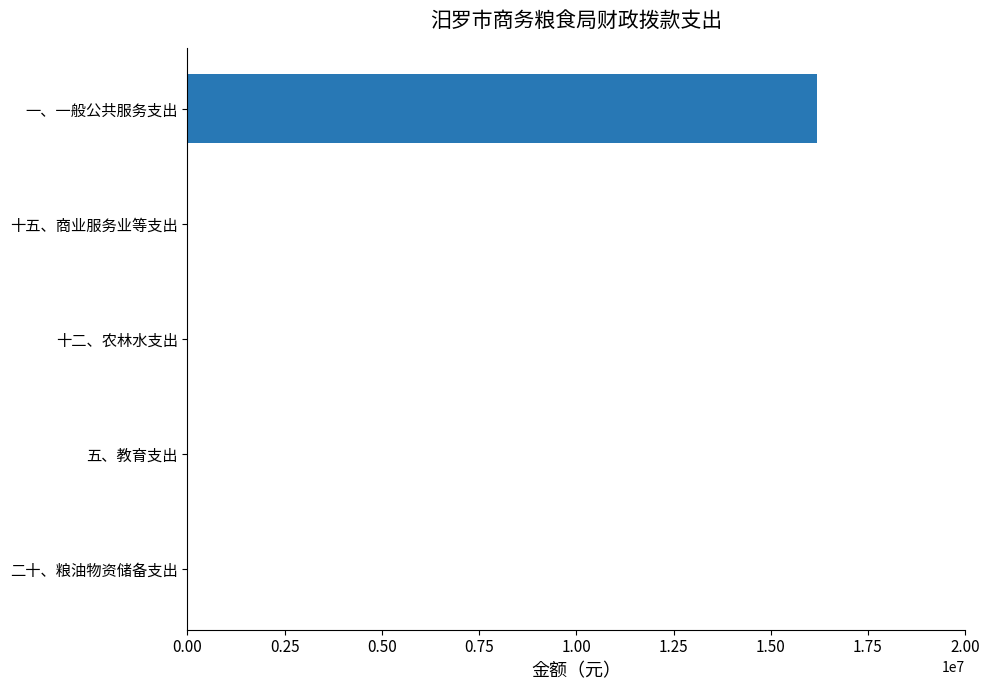

Reading top to bottom, what are all the values shown in this chart?

一、一般公共服务支出=16177106	十五、商业服务业等支出=0	十二、农林水支出=0	五、教育支出=0	二十、粮油物资储备支出=0